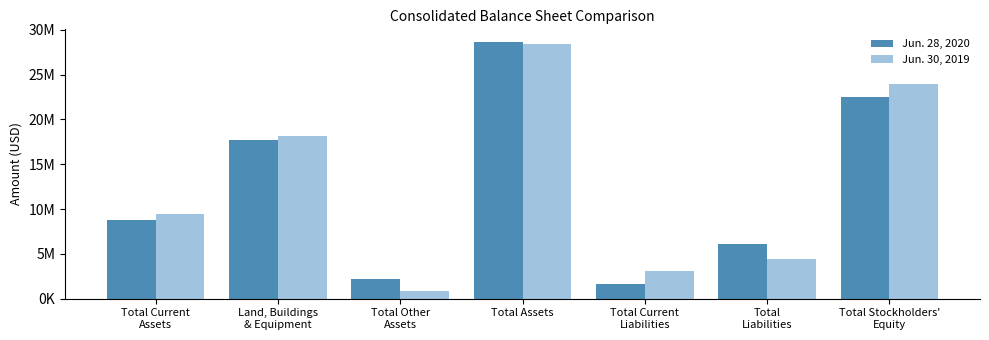

Reading left to right, transcribe all the data shown in this chart.

Jun. 28, 2020: Total Current
Assets=8785695	Land, Buildings
& Equipment=17667517	Total Other
Assets=2160097	Total Assets=28613309	Total Current
Liabilities=1597530	Total
Liabilities=6096292	Total Stockholders'
Equity=22517017
Jun. 30, 2019: Total Current
Assets=9433008	Land, Buildings
& Equipment=18141526	Total Other
Assets=814417	Total Assets=28388951	Total Current
Liabilities=3065278	Total
Liabilities=4468785	Total Stockholders'
Equity=23920166